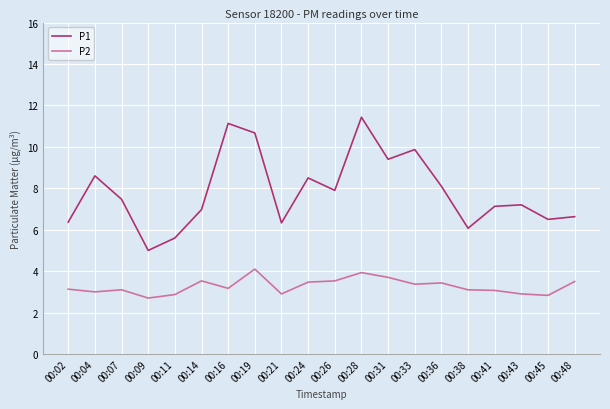

What is the sum of all P2 values?

65.3